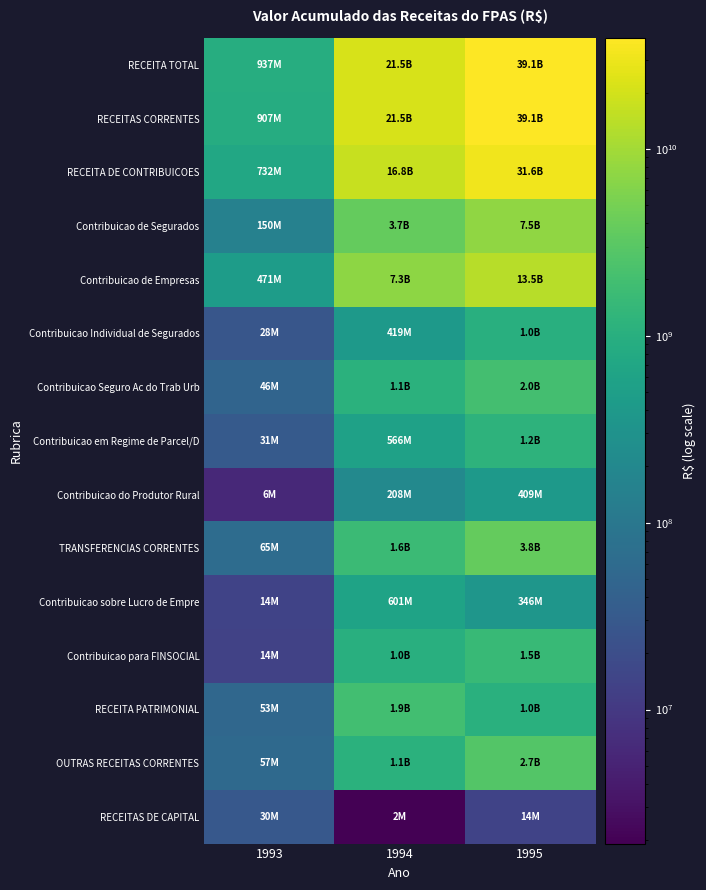

Between 1994 and 1995, which series saw the biggest shift?

RECEITA TOTAL